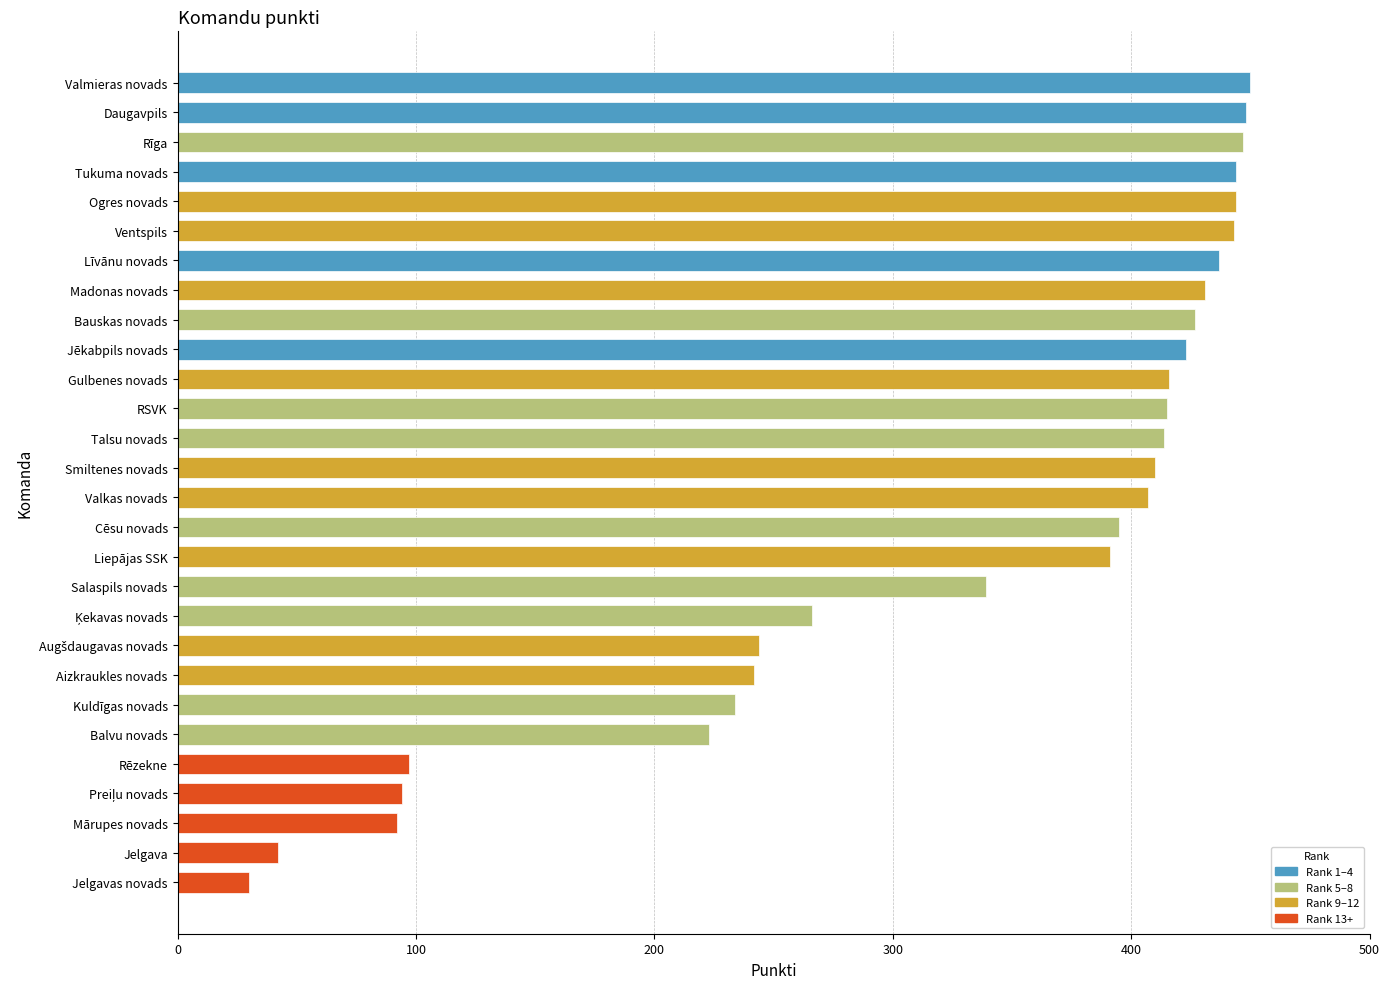

What is the change in value from Līvānu novads to Valkas novads?

-30